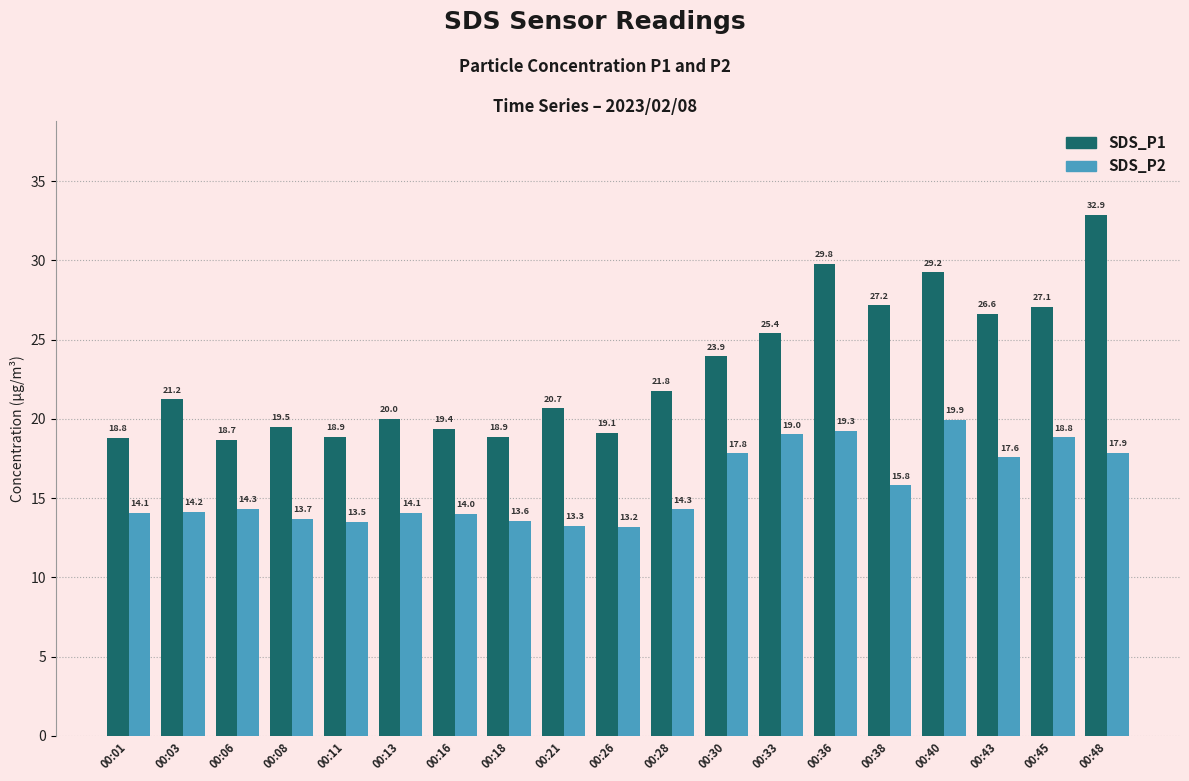

Rank the series by their average value, from lowest to highest.

SDS_P2, SDS_P1